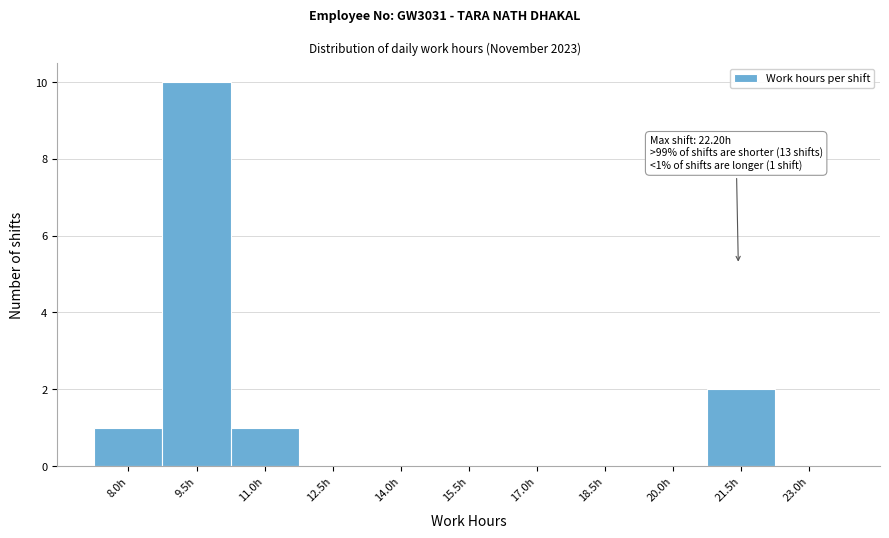

Reading left to right, extract all data points from this chart.

8.0h=1	9.5h=10	11.0h=1	12.5h=0	14.0h=0	15.5h=0	17.0h=0	18.5h=0	20.0h=0	21.5h=2	23.0h=0